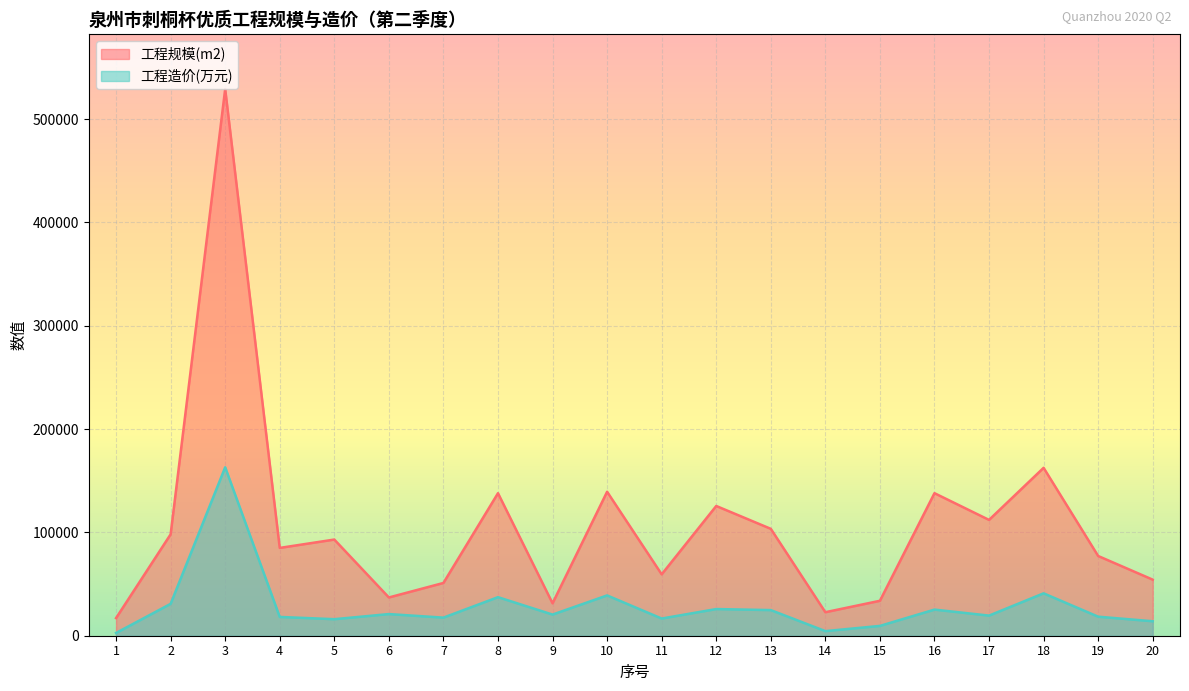

True or false: 工程造价(万元) and 工程规模(m2) intersect in this chart.

False